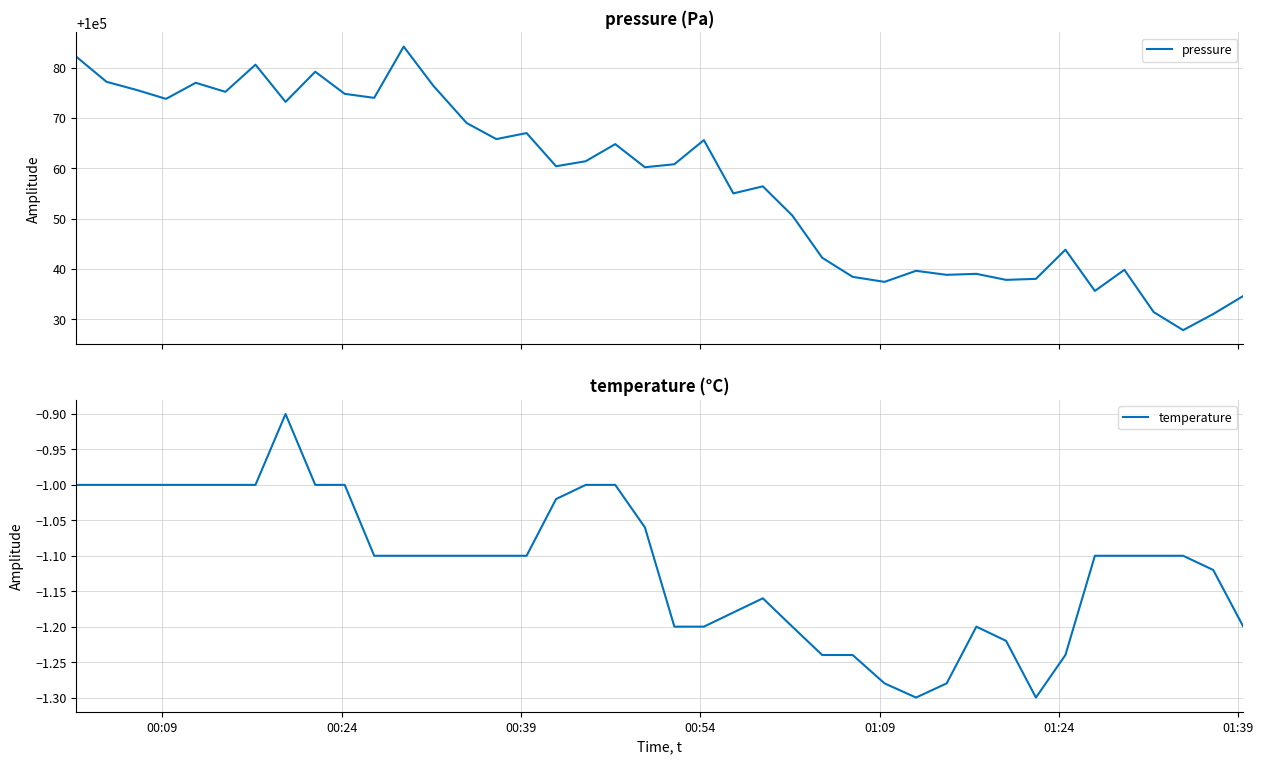

Reading right to left, extract all data points from this chart.

pressure: 100034.6	100031.0	100027.8	100031.4	100039.8	100035.6	100043.8	100038.0	100037.8	100039.0	100038.8	100039.6	100037.4	100038.4	100042.2	100050.6	100056.4	100055.0	100065.6	100060.8	100060.2	100064.8	100061.4	100060.4	100067.0	100065.8	100069.0	100076.4	100084.2	100074.0	100074.8	100079.2	100073.2	100080.6	100075.2	100077.0	100073.8	100075.6	100077.2	100082.2
temperature: -1.2	-1.1	-1.1	-1.1	-1.1	-1.1	-1.2	-1.3	-1.2	-1.2	-1.3	-1.3	-1.3	-1.2	-1.2	-1.2	-1.2	-1.2	-1.2	-1.2	-1.1	-1.0	-1.0	-1.0	-1.1	-1.1	-1.1	-1.1	-1.1	-1.1	-1.0	-1.0	-0.9	-1.0	-1.0	-1.0	-1.0	-1.0	-1.0	-1.0